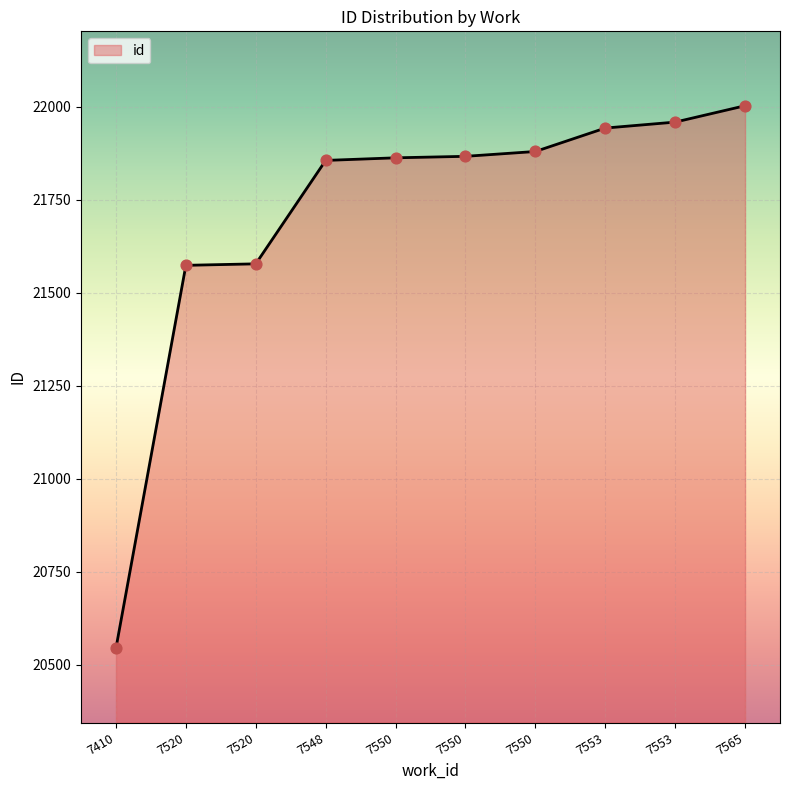

What is the ratio of the value at 7548 to the value at 7550?

1.0